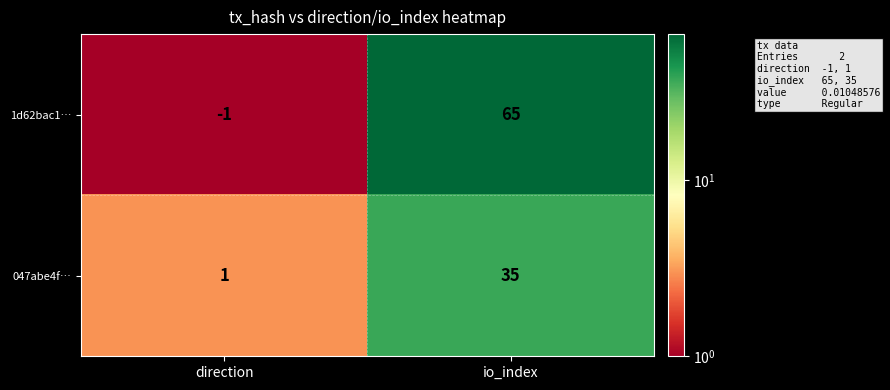

At which label is 047abe4f… closest to 18?

direction